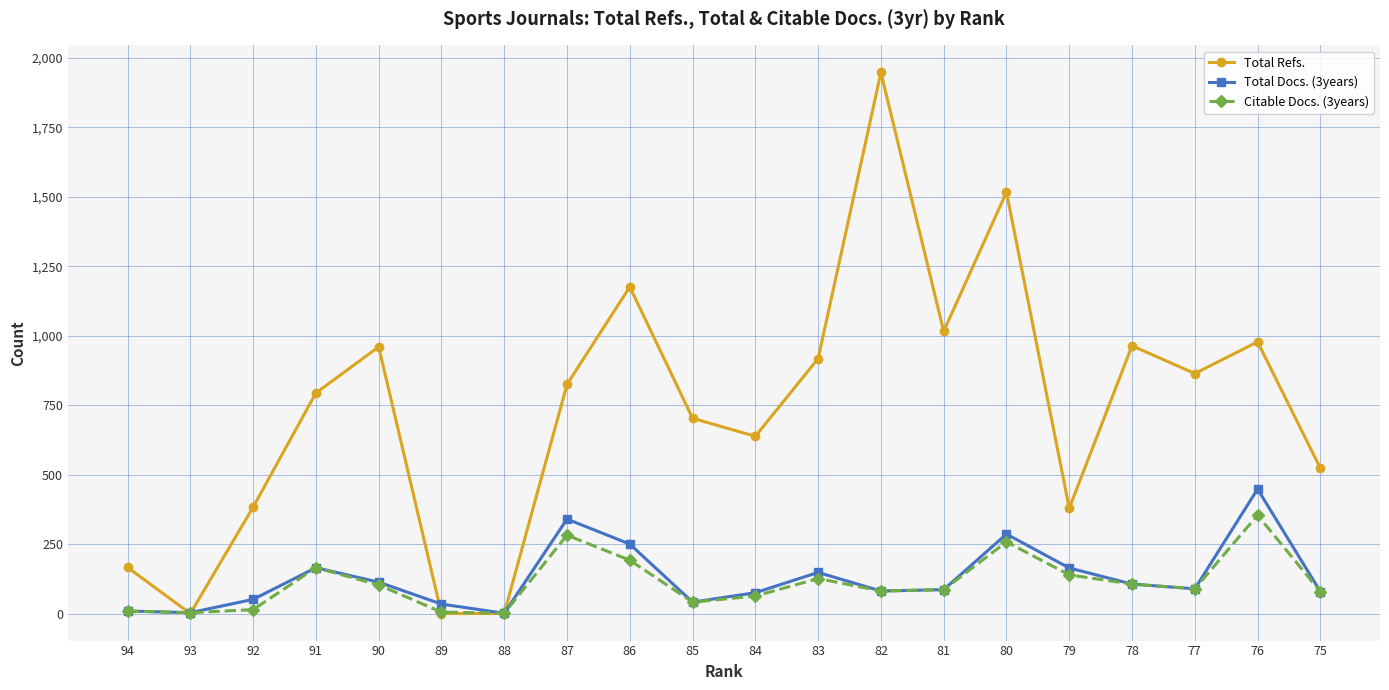

At which label is Total Refs. closest to 974?

76